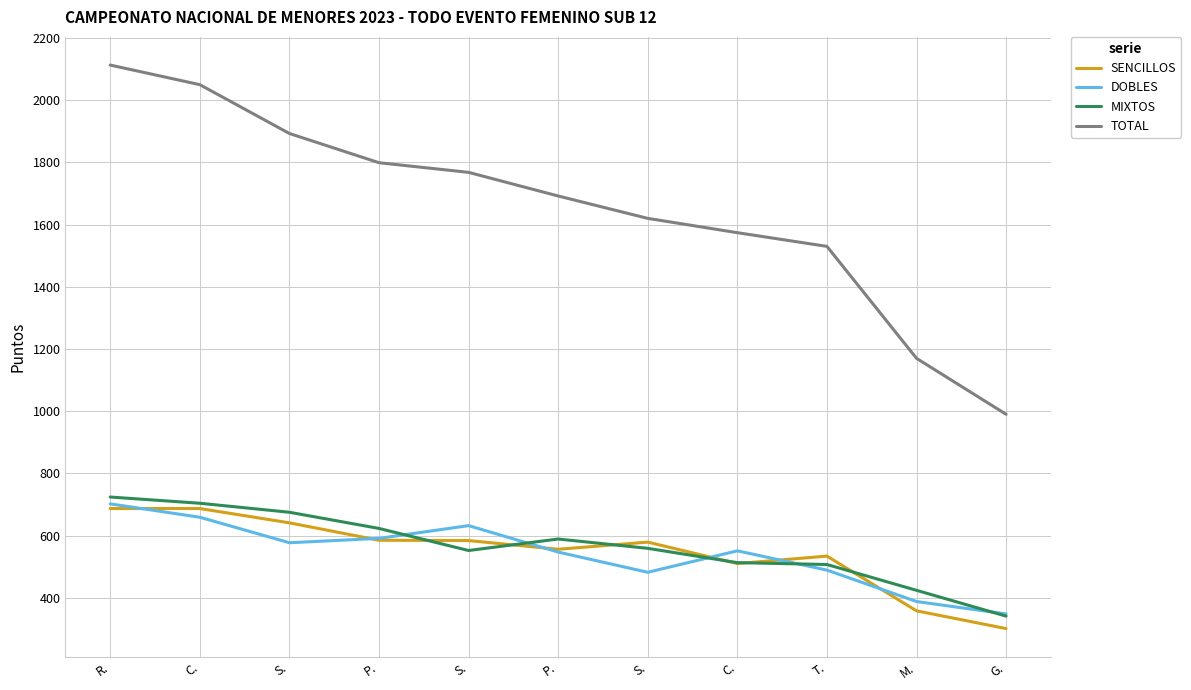

Which series ends up on top after the final intersection of MIXTOS and DOBLES?

DOBLES